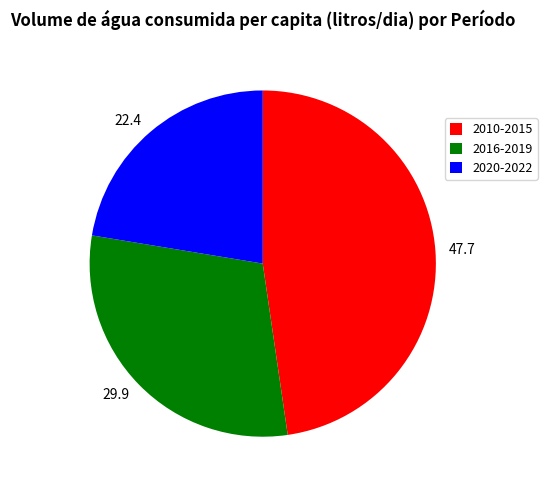

How many slices are in this pie chart?

3